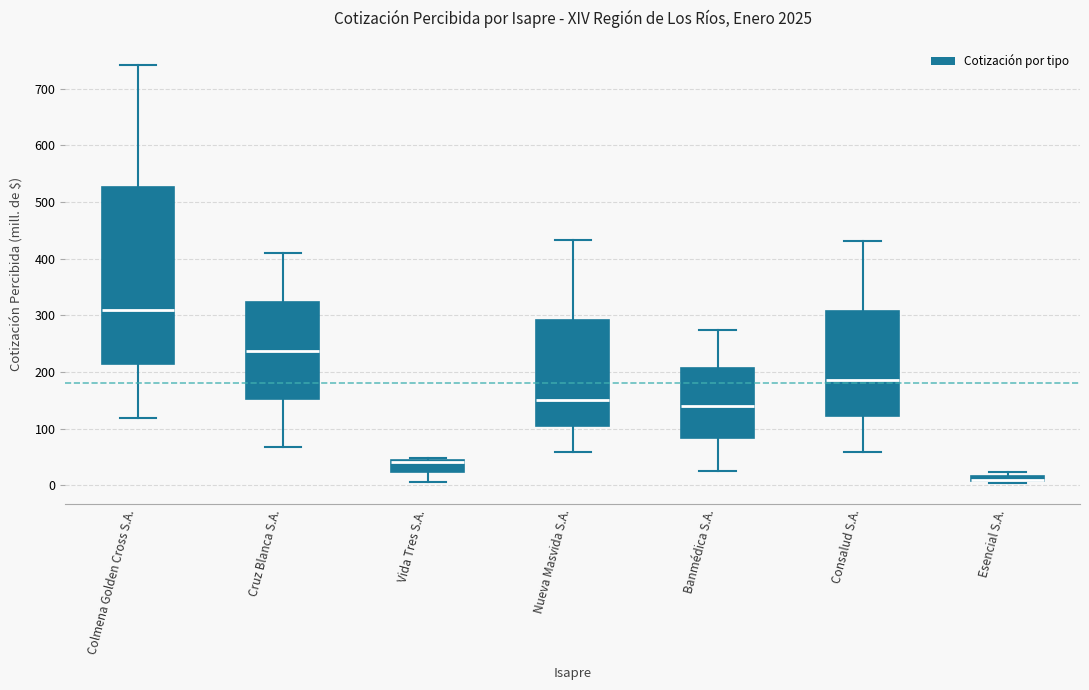

Where is the lower edge of the box for Vida Tres S.A. on the y-axis? The values are not printed on the chart, so give them approximately, as read against the axis.

20